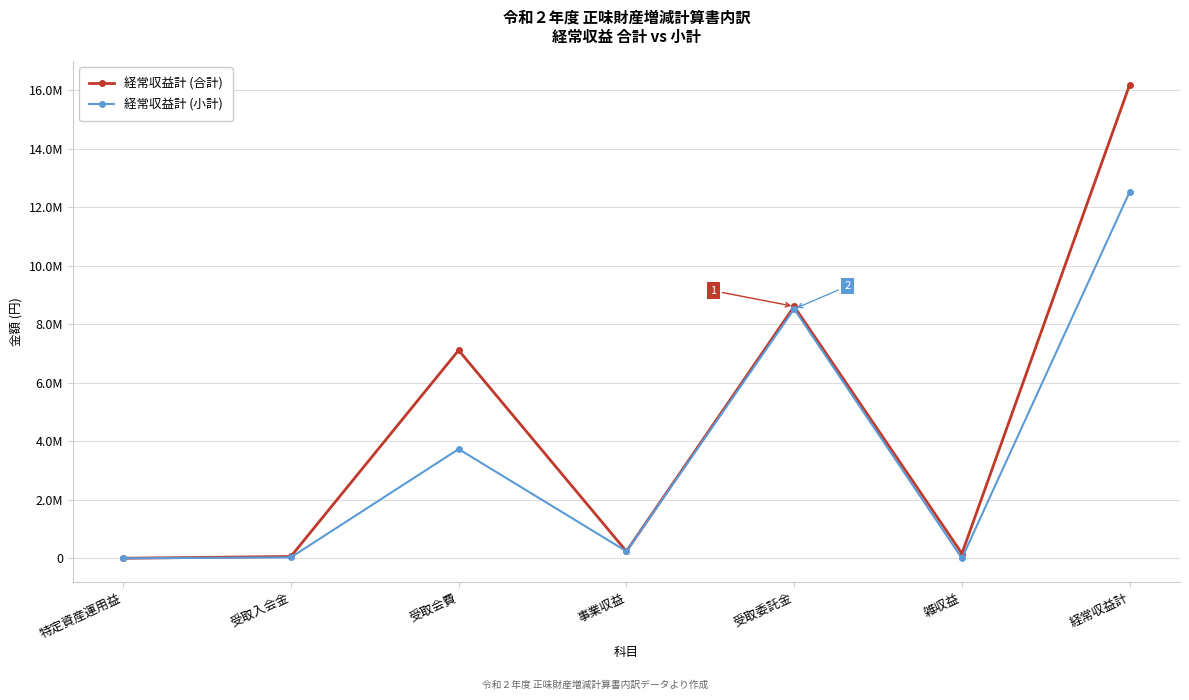

True or false: 経常収益計 (合計) and 経常収益計 (小計) cross at least once.

False